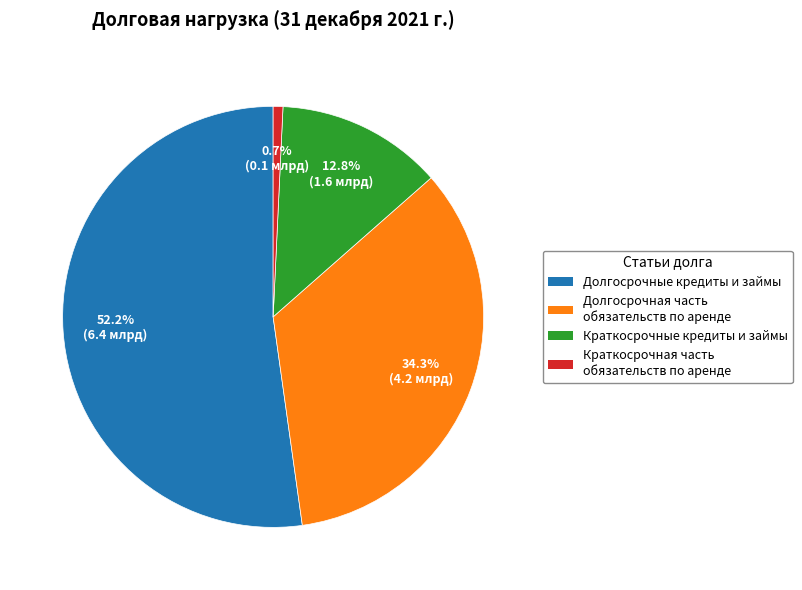

Count the number of slices in the pie.

4